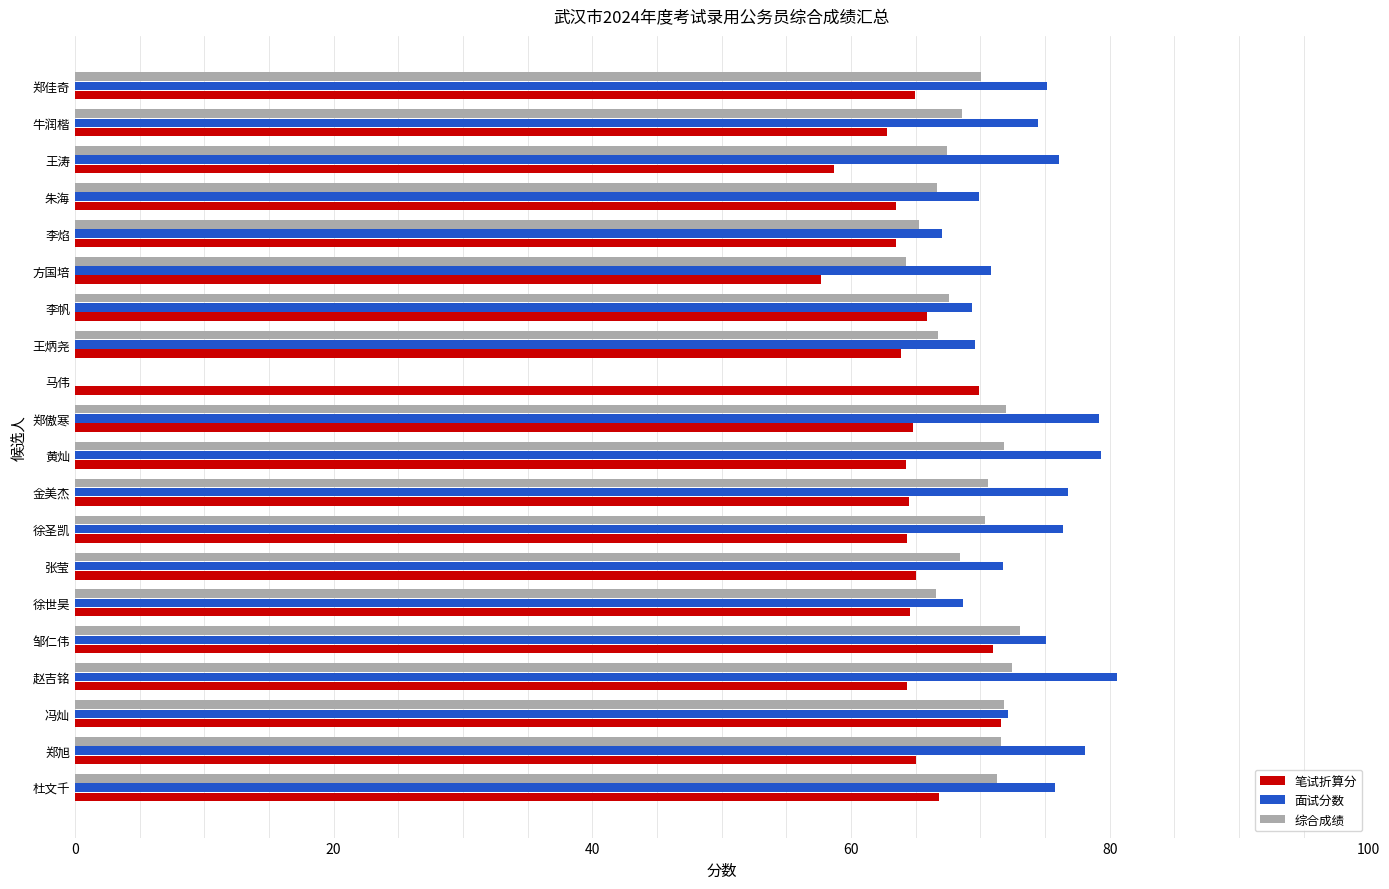

What is the total value across all series at 黄灿?

215.4